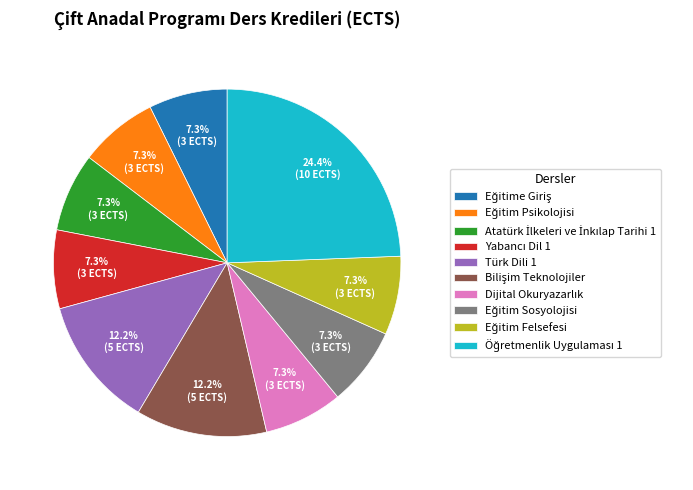

Does any single category account for the majority?

No